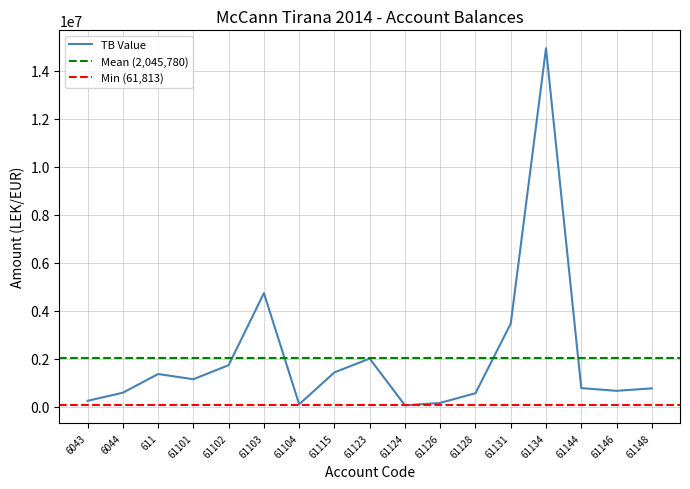

Reading right to left, list all the values displayed in this chart.

61148=769080.9	61146=666085.5	61144=779642.1	61134=14931158.8	61131=3465988.5	61128=567460.5	61126=163090.0	61124=61813.2	61123=2010362.2	61115=1434003.2	61104=105900.0	61103=4735066.9	61102=1735151.5	61101=1149043.7	611=1366068.5	6044=588118.9	6043=250227.1